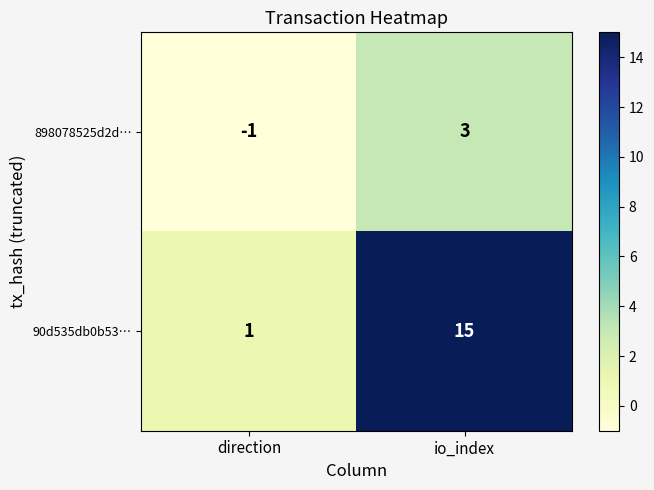

What is the difference between the maximum and minimum values in the 90d535db0b53… series?

14